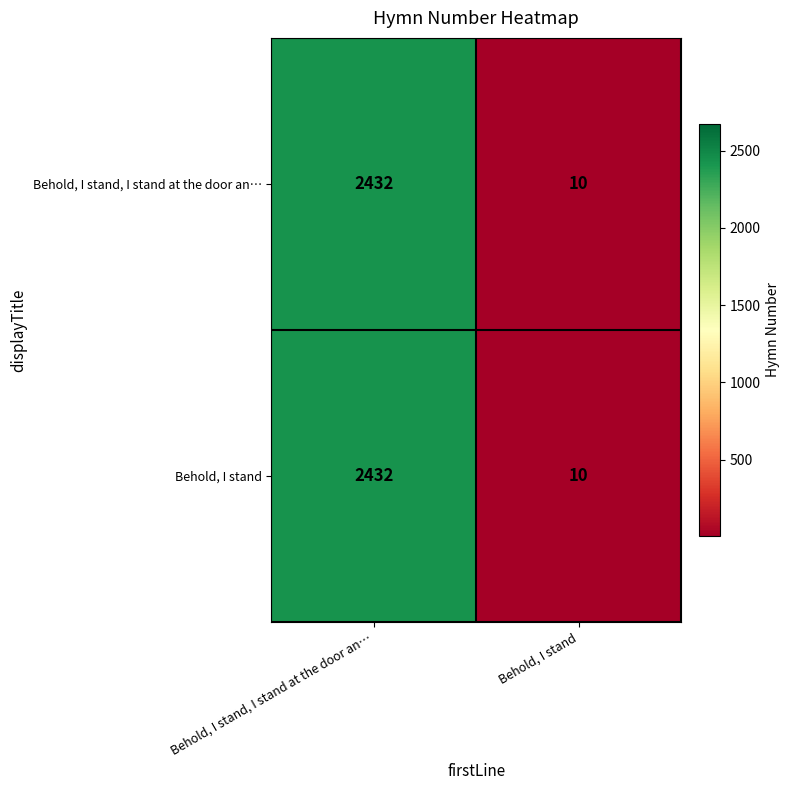

True or false: Behold, I stand has a value of 5 at Behold, I stand.

False